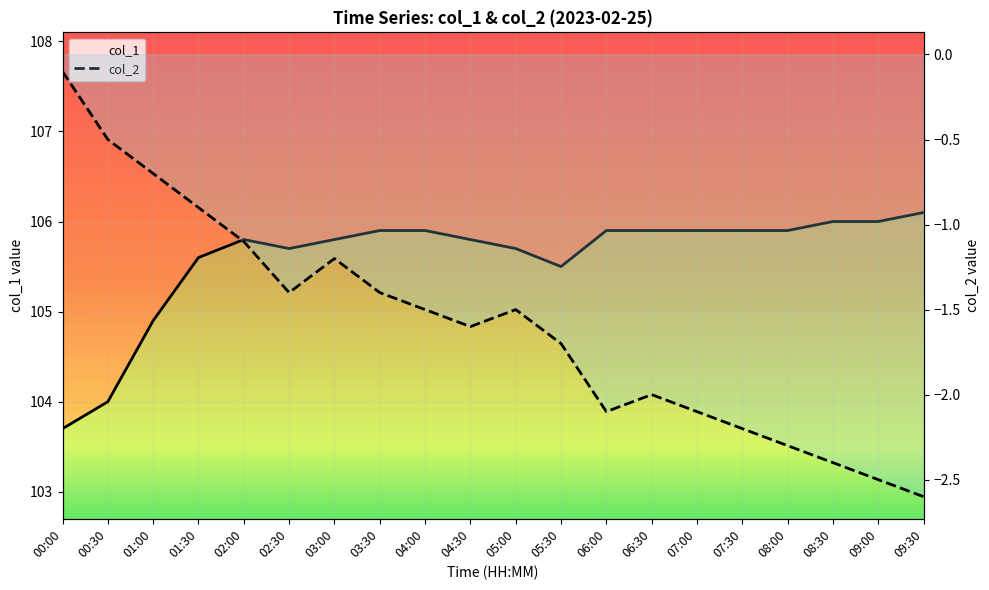

Reading left to right, extract all data points from this chart.

col_1: 103.7	104.0	104.9	105.6	105.8	105.7	105.8	105.9	105.9	105.8	105.7	105.5	105.9	105.9	105.9	105.9	105.9	106.0	106.0	106.1
col_2: -0.1	-0.5	-0.7	-0.9	-1.1	-1.4	-1.2	-1.4	-1.5	-1.6	-1.5	-1.7	-2.1	-2.0	-2.1	-2.2	-2.3	-2.4	-2.5	-2.6